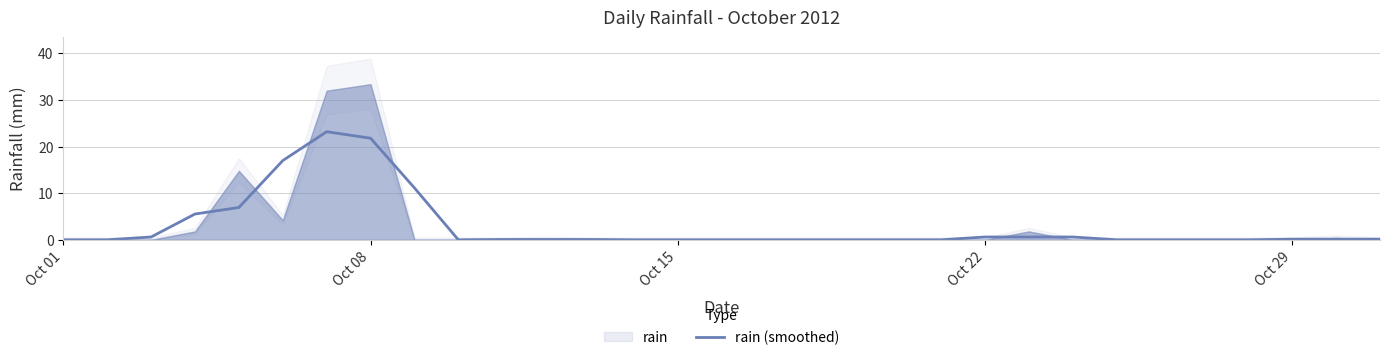

How many positive values are there?

16